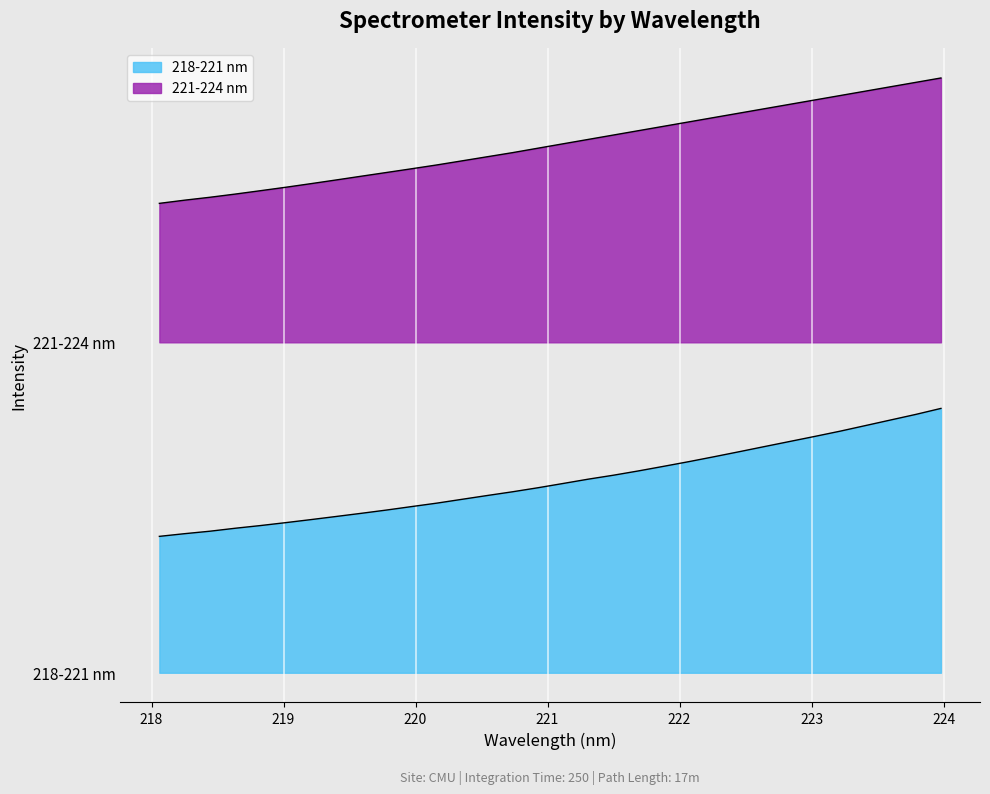

Reading right to left, transcribe all the data shown in this chart.

218-221 nm: 1200.0	1172.7	1147.4	1122.0	1096.7	1073.1	1050.0	1026.9	1003.6	980.8	958.5	937.3	916.4	896.7	878.8	859.1	839.7	821.6	804.7	787.4	770.0	754.4	738.6	723.8	709.4	695.1	681.4	668.1	655.9	642.5	631.3	619.2
221-224 nm: 2700.0	2680.1	2660.2	2640.2	2620.3	2600.4	2580.5	2560.5	2540.6	2520.7	2500.8	2480.9	2460.9	2441.0	2421.1	2401.2	2381.1	2361.1	2342.5	2323.9	2305.3	2288.0	2271.0	2254.0	2237.0	2220.2	2203.8	2188.2	2172.9	2158.5	2145.3	2130.9